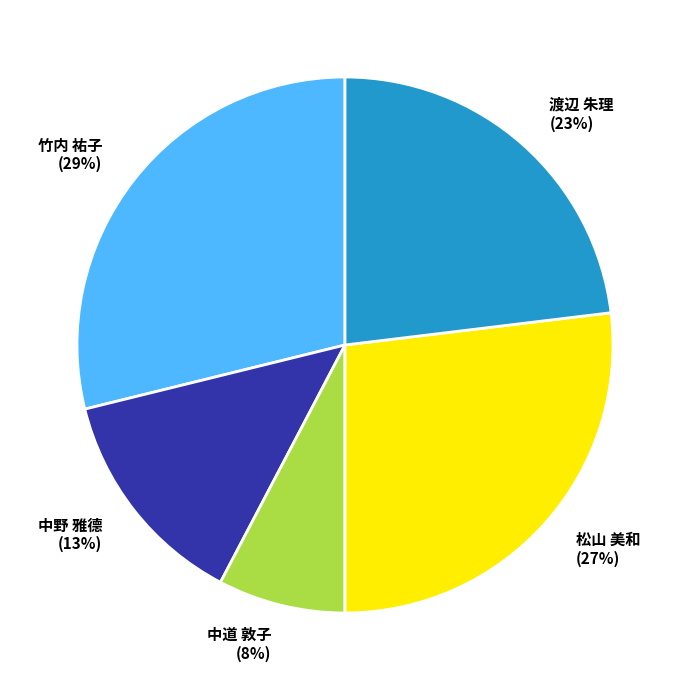

Combined, do 中道 敦子 and 渡辺 朱理 account for over 50%?

No